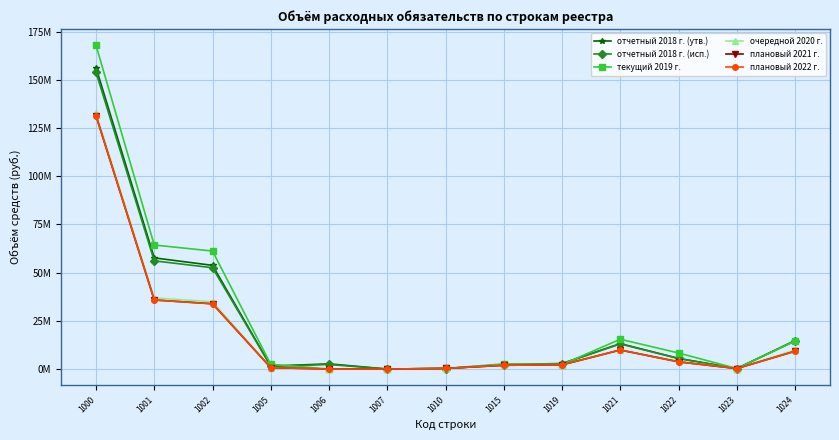

List the labels in order of текущий 2019 г. value, smallest first.

1006, 1007, 1023, 1010, 1019, 1005, 1015, 1022, 1024, 1021, 1002, 1001, 1000